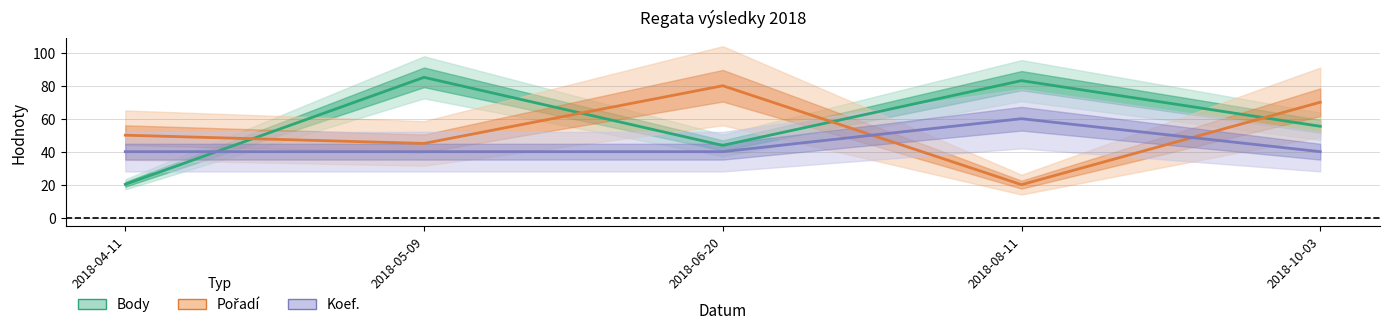

What is the value of the Pořadí point at the 3rd from the left?

80.0